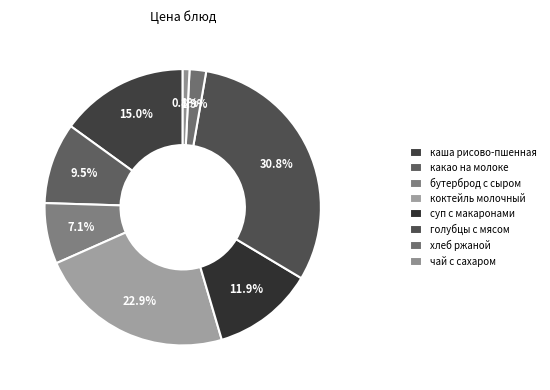

How many segments does this pie chart have?

8